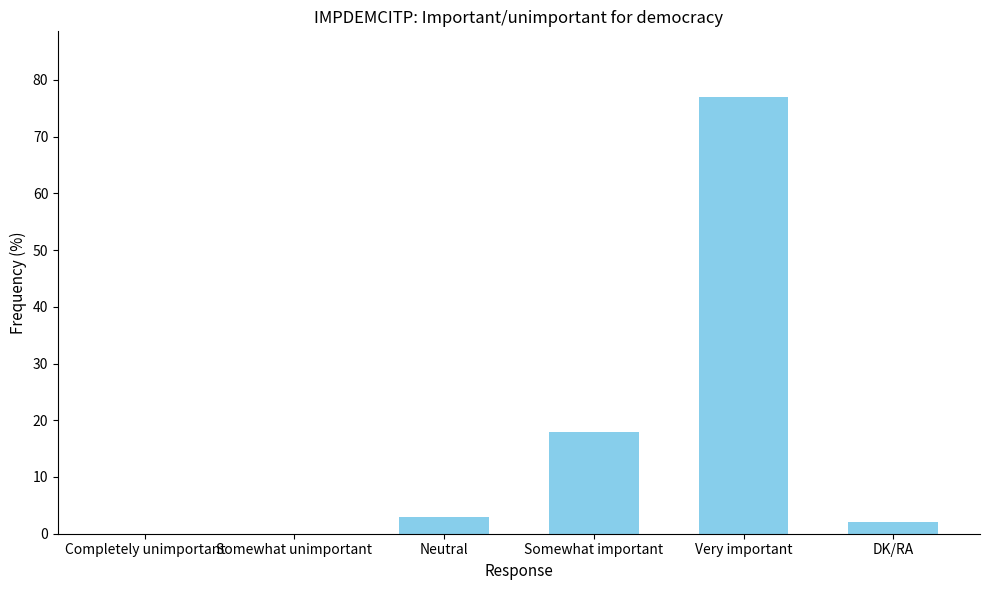

Count the number of data series in this chart.

1